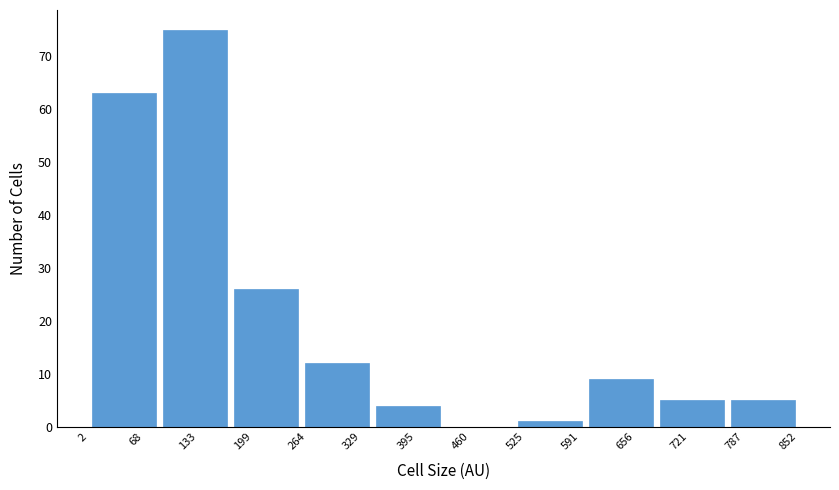

How tall is the bar that spans 260 to 340 on the x-axis? Neither the bar edges nor the heights are printed on the chart, so give them approximately, as read against the axes.

12